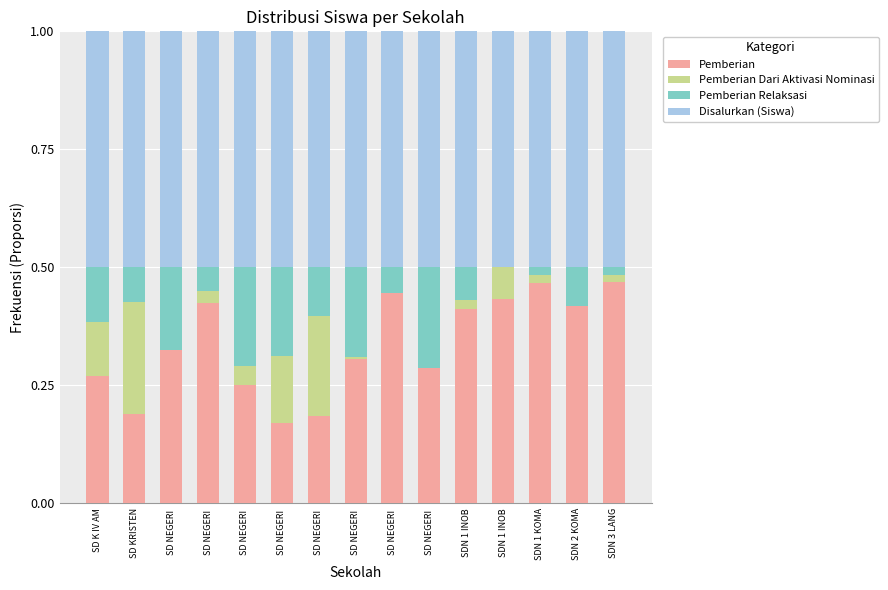

Which series has the largest total across all categories?

Disalurkan (Siswa)